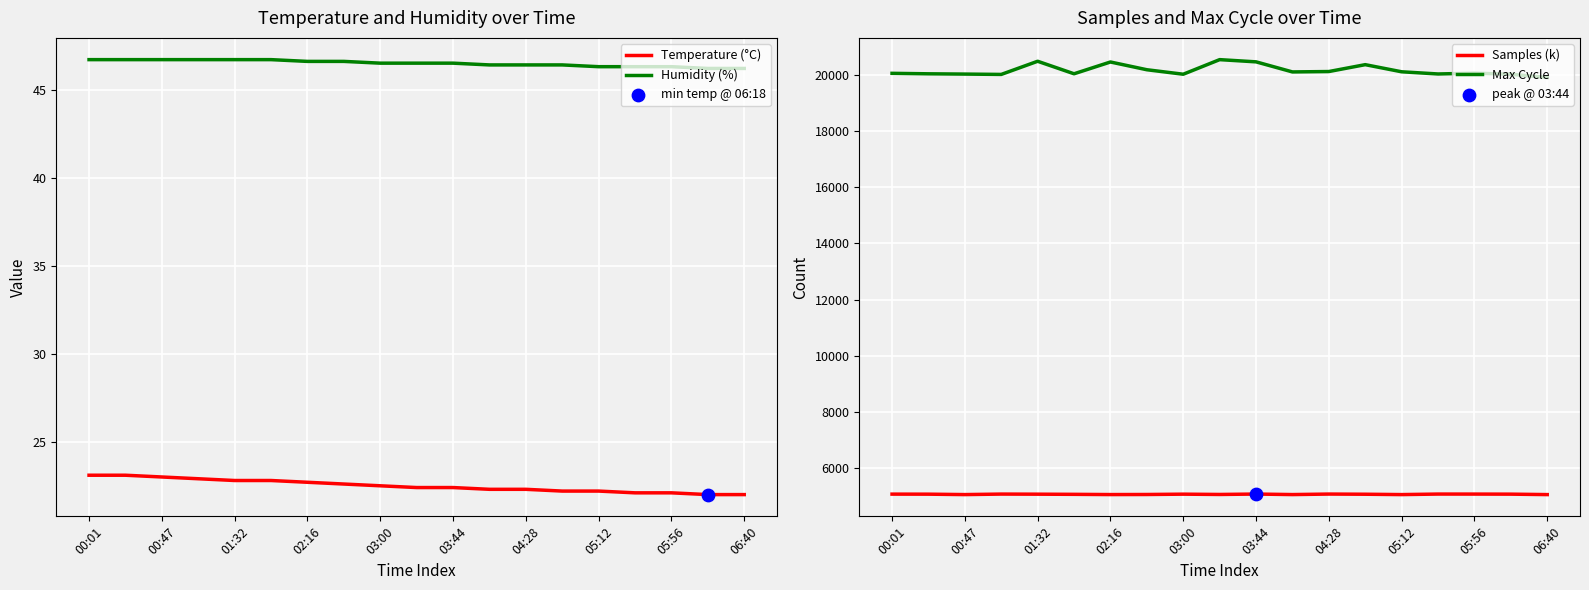

What are all the series names shown in the legend?

Temperature (°C), Humidity (%), Samples (k), Max Cycle